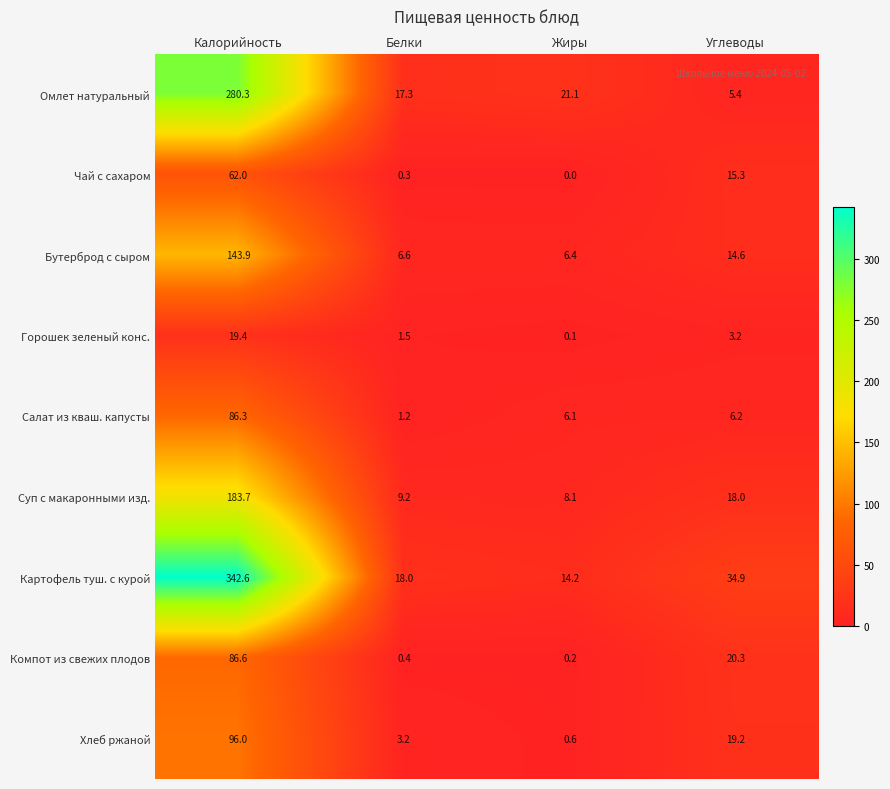

How many distinct data groups are displayed?

9